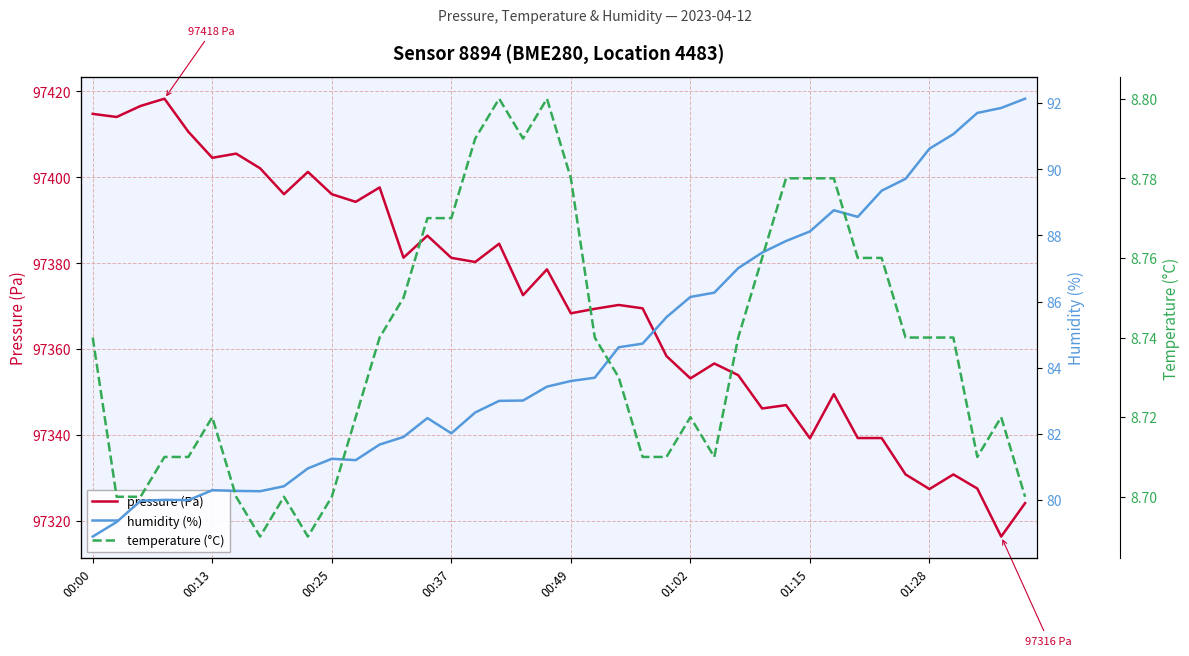

Which series has the largest range (max minus min)?

pressure (Pa)